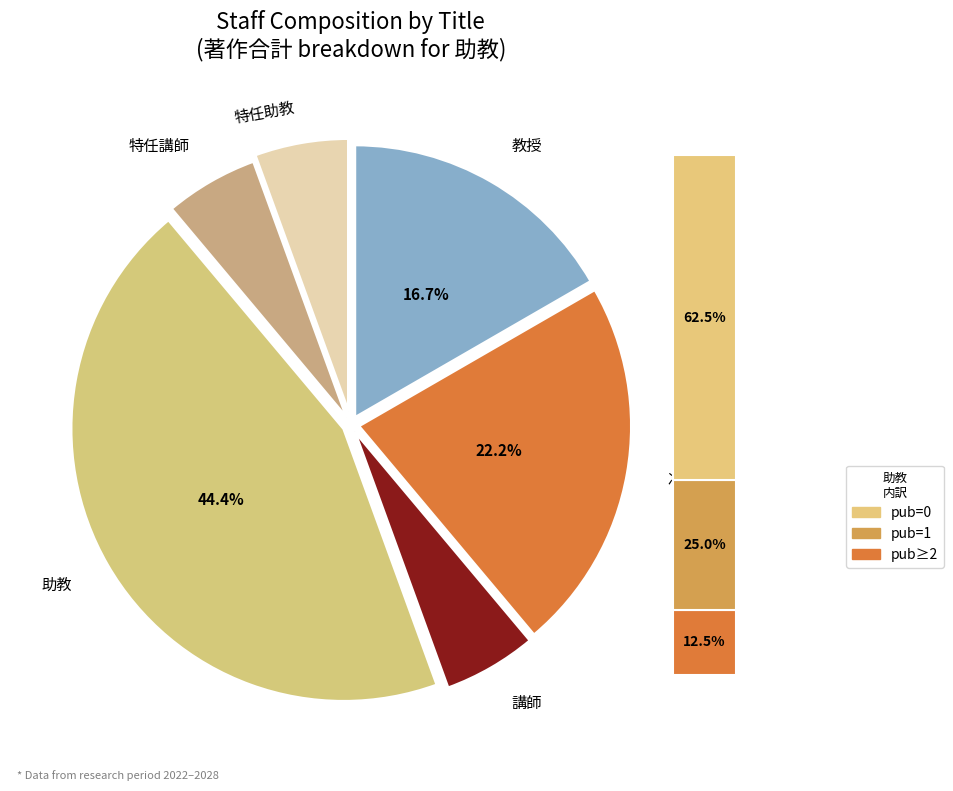

To the nearest percent, what is the average slice percentage?

17%